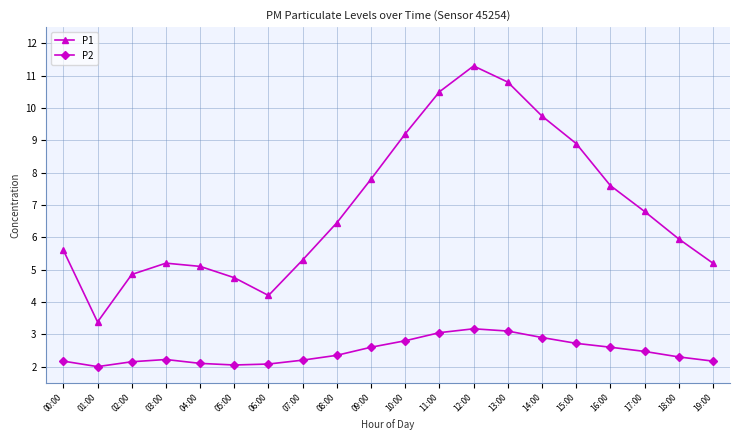

What is the difference between the P1 values at 16:00 and 11:00?

2.9